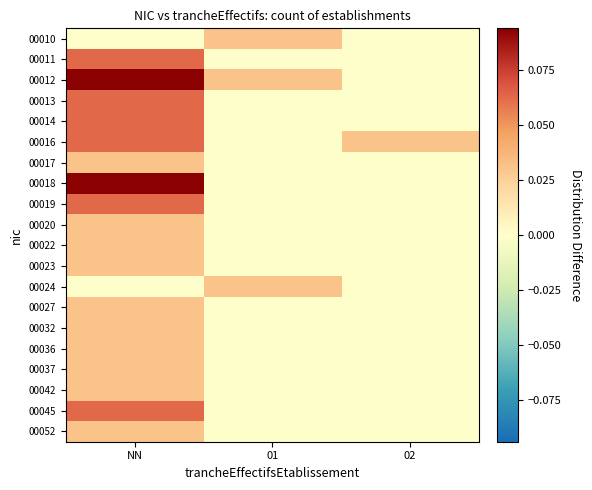

Reading left to right, transcribe all the data shown in this chart.

00010: NN=0.0	01=0.0	02=0.0
00011: NN=0.1	01=0.0	02=0.0
00012: NN=0.1	01=0.0	02=0.0
00013: NN=0.1	01=0.0	02=0.0
00014: NN=0.1	01=0.0	02=0.0
00016: NN=0.1	01=0.0	02=0.0
00017: NN=0.0	01=0.0	02=0.0
00018: NN=0.1	01=0.0	02=0.0
00019: NN=0.1	01=0.0	02=0.0
00020: NN=0.0	01=0.0	02=0.0
00022: NN=0.0	01=0.0	02=0.0
00023: NN=0.0	01=0.0	02=0.0
00024: NN=0.0	01=0.0	02=0.0
00027: NN=0.0	01=0.0	02=0.0
00032: NN=0.0	01=0.0	02=0.0
00036: NN=0.0	01=0.0	02=0.0
00037: NN=0.0	01=0.0	02=0.0
00042: NN=0.0	01=0.0	02=0.0
00045: NN=0.1	01=0.0	02=0.0
00052: NN=0.0	01=0.0	02=0.0